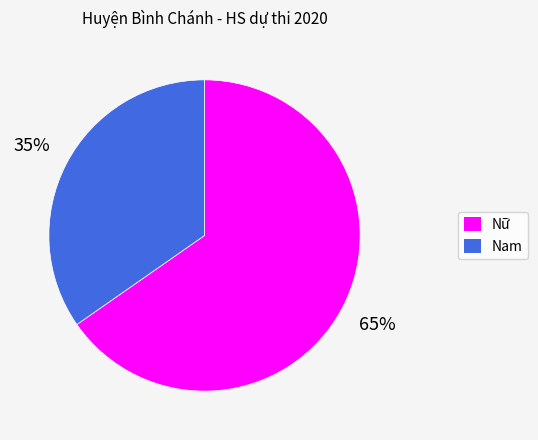

To the nearest percent, what is the average slice percentage?

50%